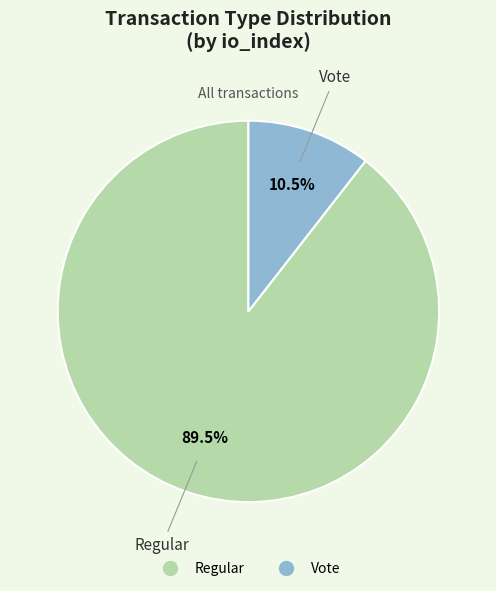

What portion of the pie excludes Regular?

10.5%